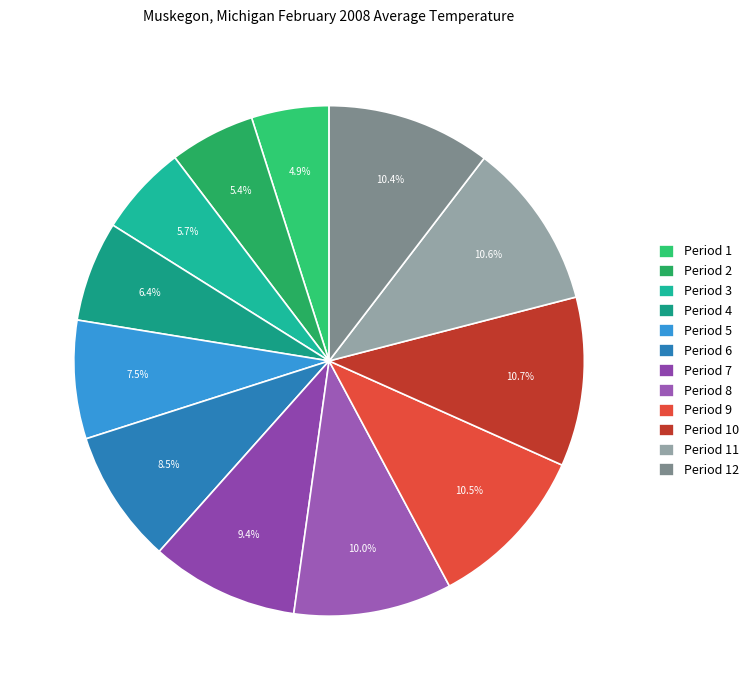

Does Period 6 account for over 50% of the chart?

No